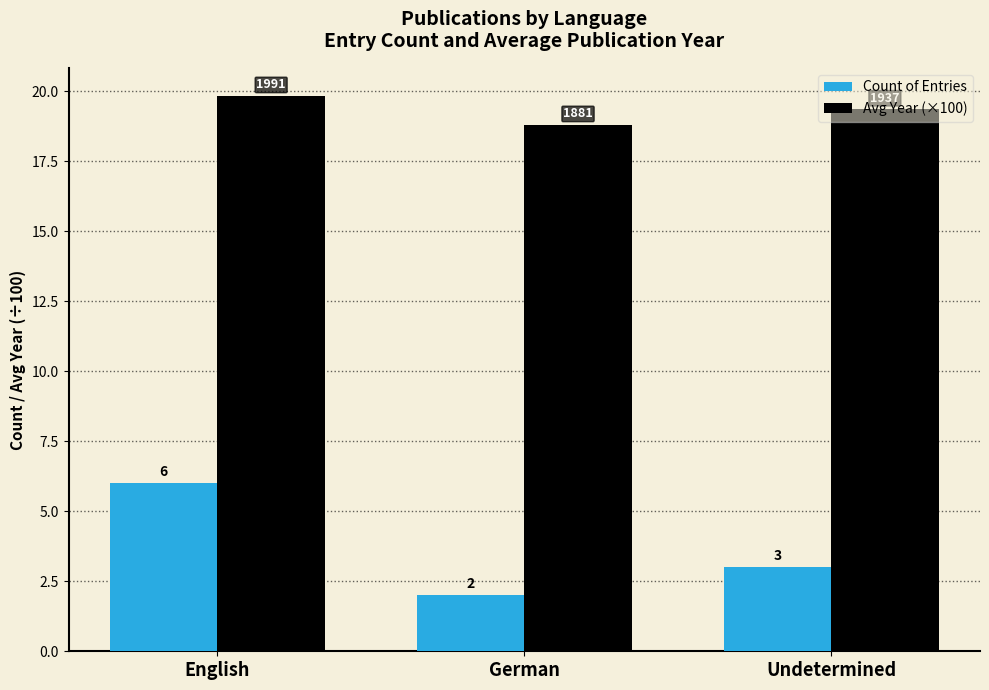

Is the value of Avg Year (×100) at German greater than the value of Count of Entries at German?

Yes